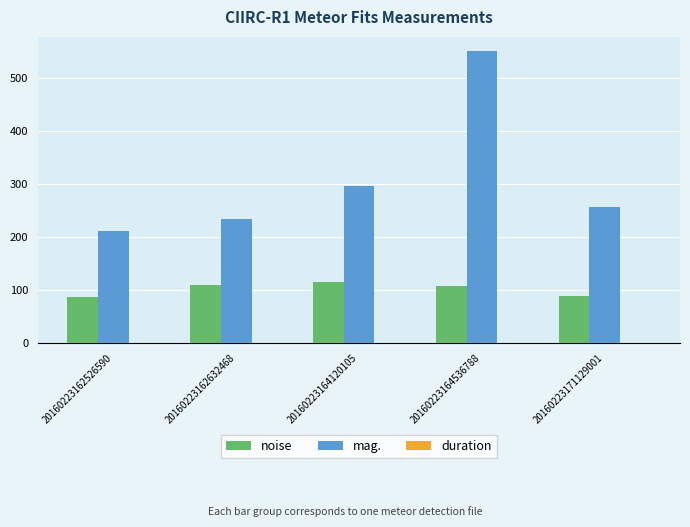

Which series changed the most between 20160223162526590 and 20160223164536788?

mag.